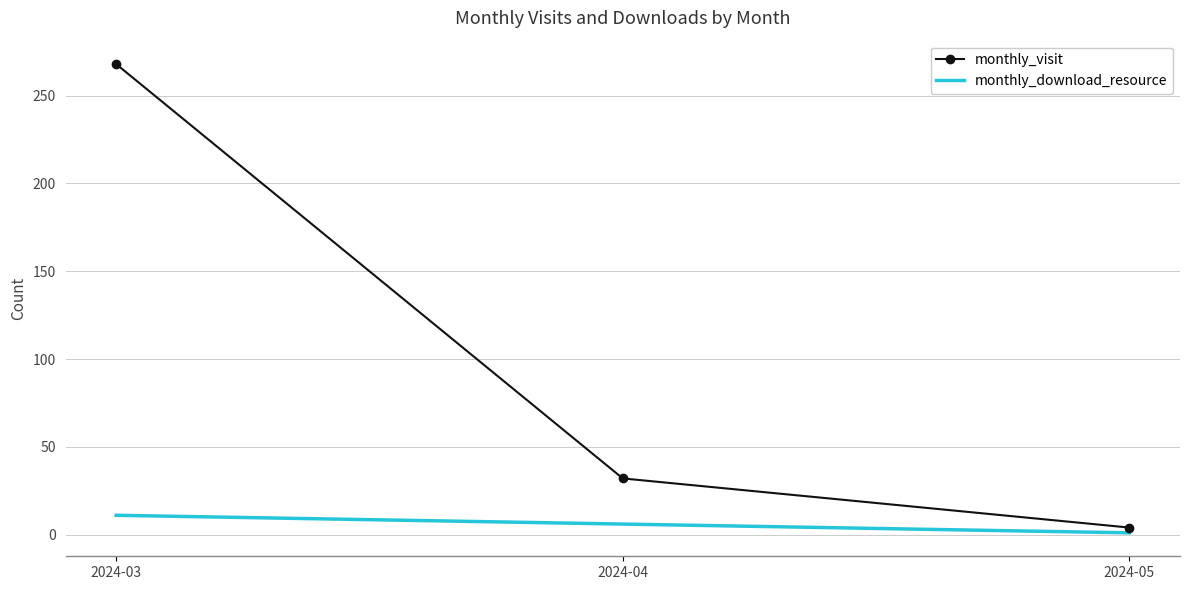

The value of monthly_visit at 2024-04 is 49. True or false?

False